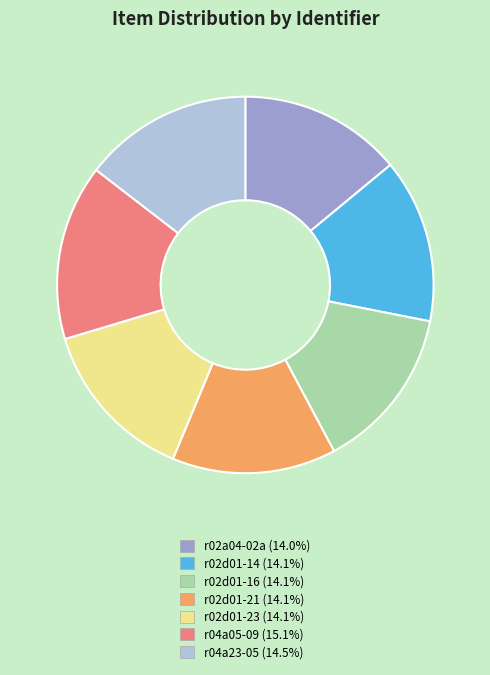

Is r02d01-23 the majority of the pie?

No